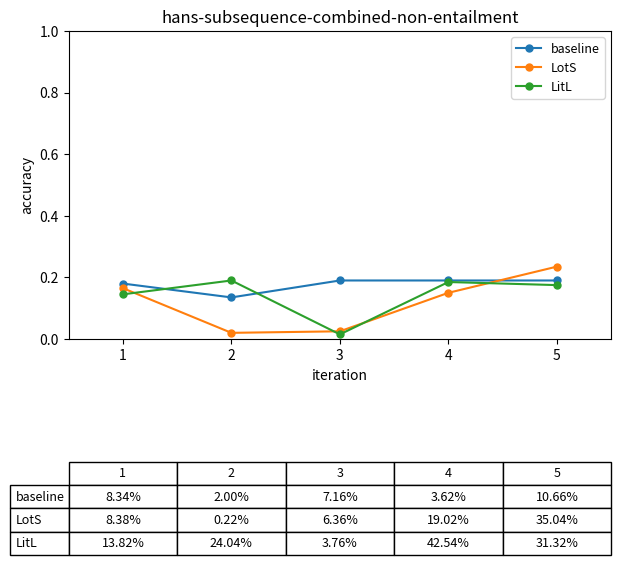

What are all the series names shown in the legend?

baseline, LotS, LitL